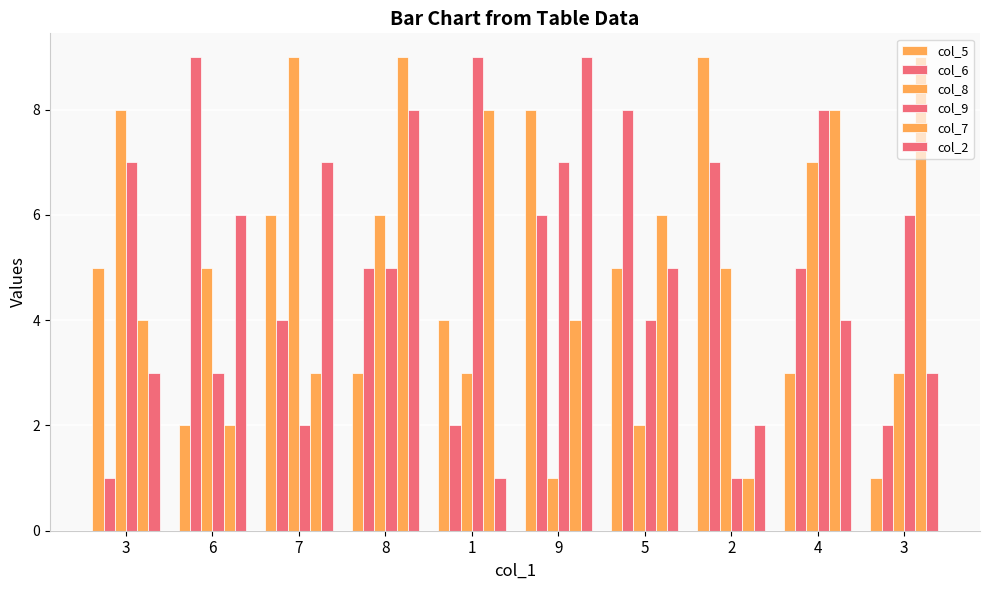

Reading left to right, list all the values displayed in this chart.

col_5: 3=5	6=2	7=6	8=3	1=4	9=8	5=5	2=9	4=3	3=1
col_6: 3=1	6=9	7=4	8=5	1=2	9=6	5=8	2=7	4=5	3=2
col_8: 3=8	6=5	7=9	8=6	1=3	9=1	5=2	2=5	4=7	3=3
col_9: 3=7	6=3	7=2	8=5	1=9	9=7	5=4	2=1	4=8	3=6
col_7: 3=4	6=2	7=3	8=9	1=8	9=4	5=6	2=1	4=8	3=9
col_2: 3=3	6=6	7=7	8=8	1=1	9=9	5=5	2=2	4=4	3=3